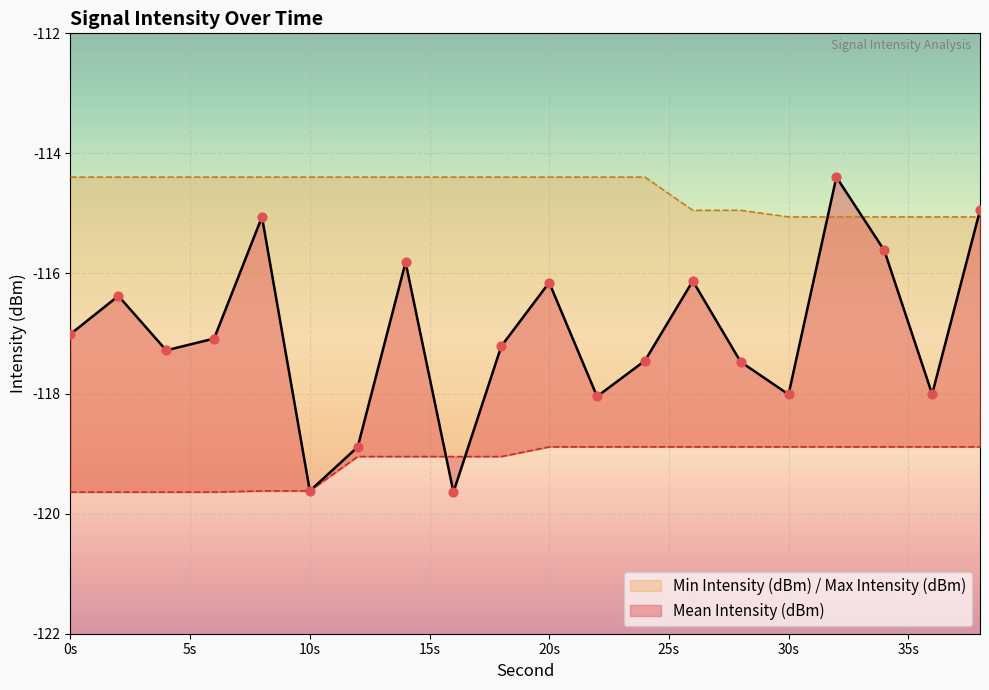

What are all the series names shown in the legend?

Mean Intensity (dBm), Min Intensity (dBm), Max Intensity (dBm)